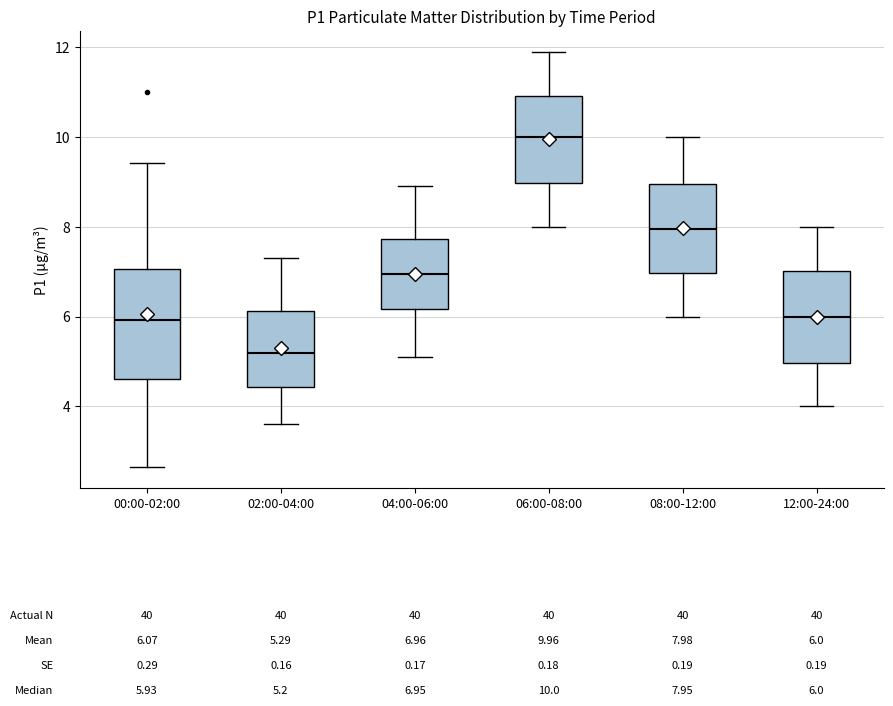

Comparing the boxes themselves (not the whiskers), which one is the tallest?

00:00-02:00